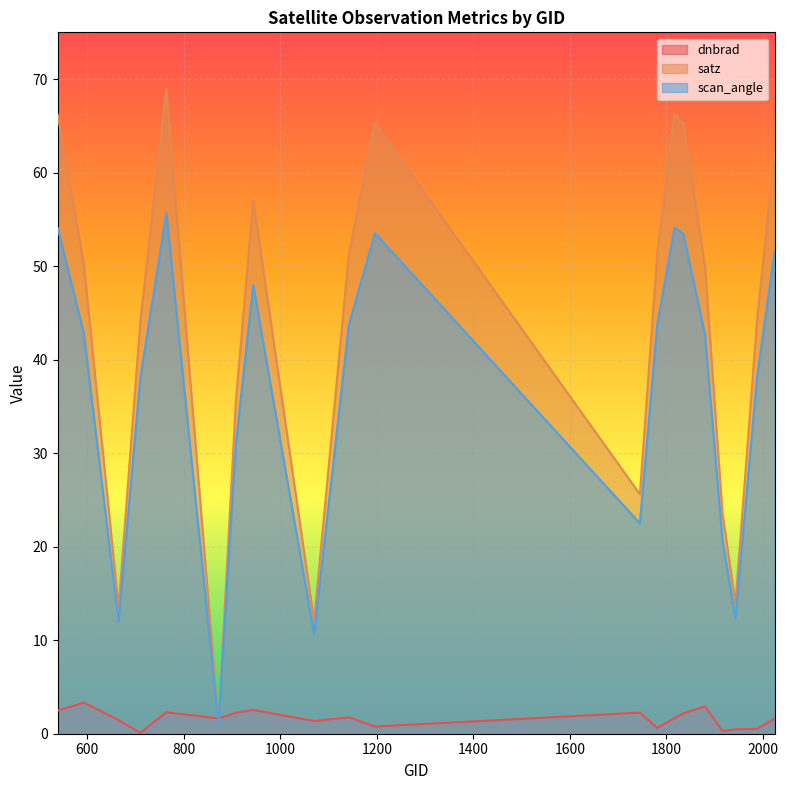

What is the difference between the second highest and second lowest values in the scan_angle series?

43.4